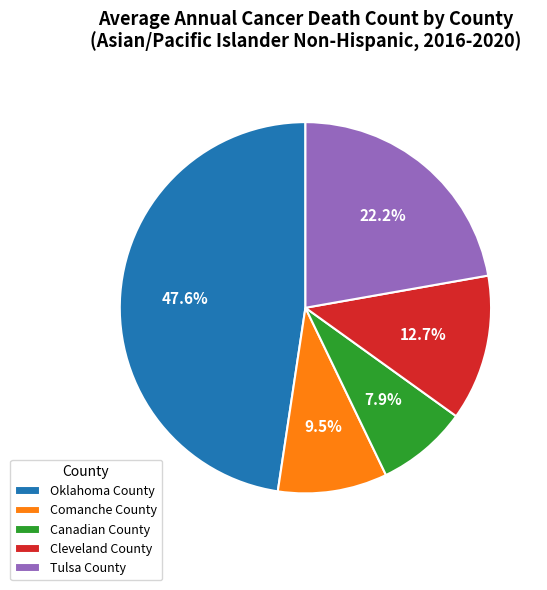

To the nearest percent, what is the difference between the Tulsa County and Cleveland County slice percentages?

10%